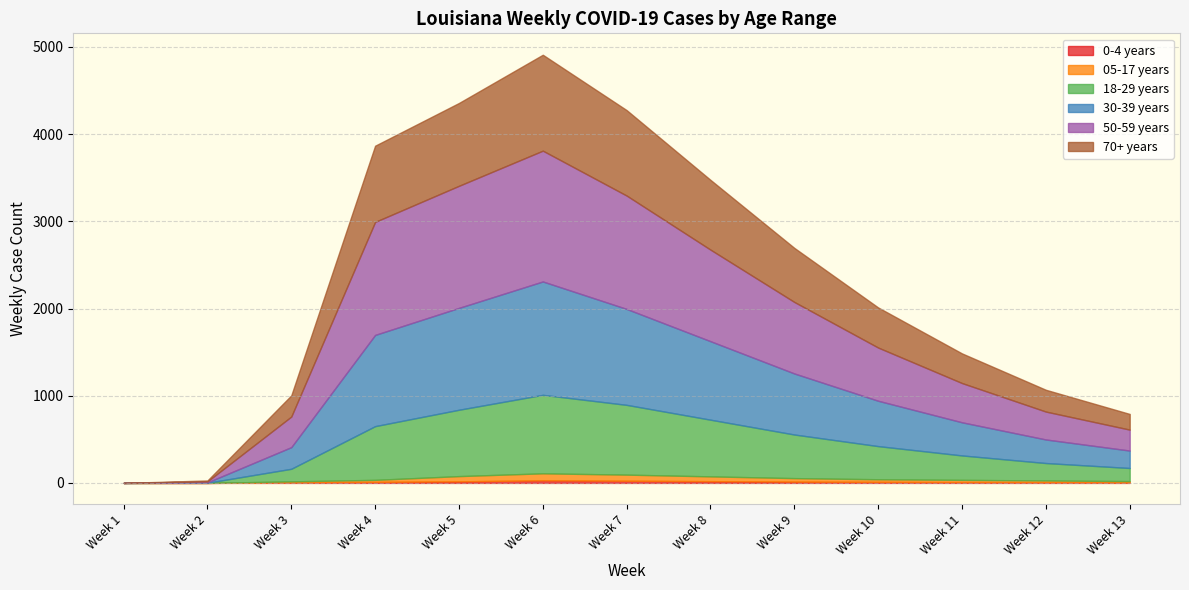

What is the maximum value shown in the chart?

1500